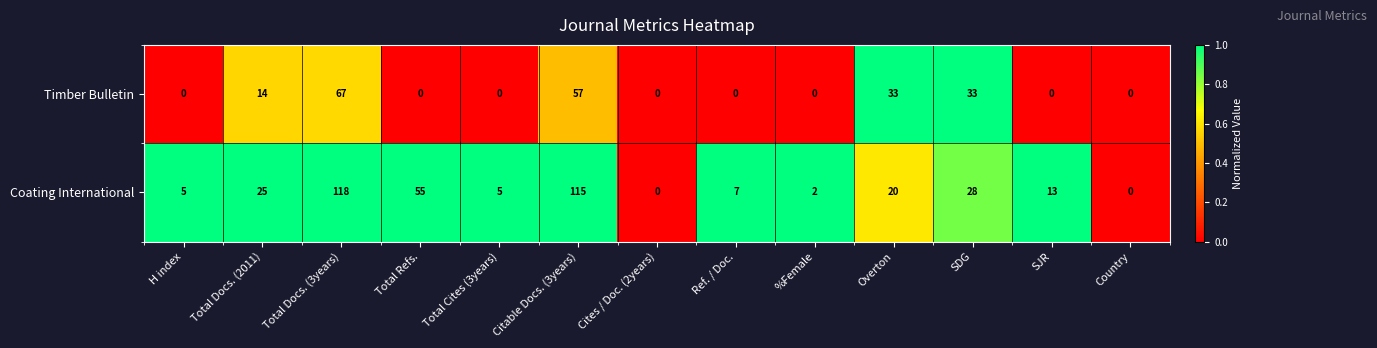

Which series has the largest total across all categories?

Coating International